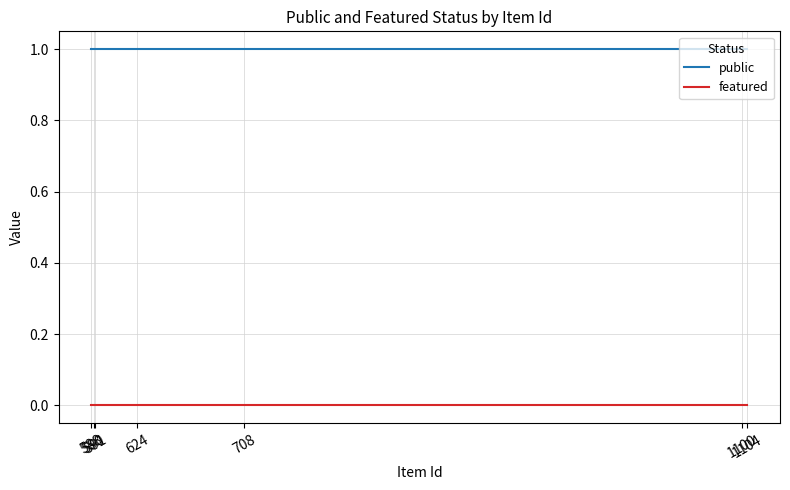

Rank the series by their average value, from lowest to highest.

featured, public